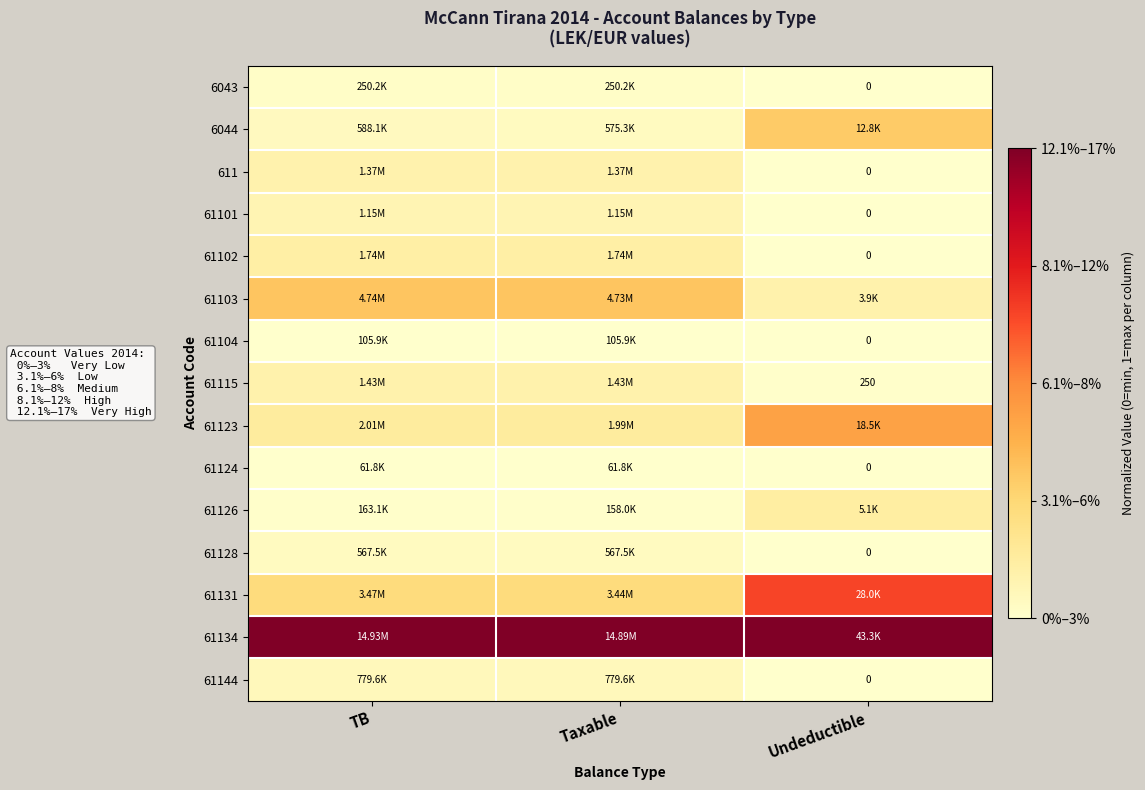

Which series has the largest total across all categories?

61134